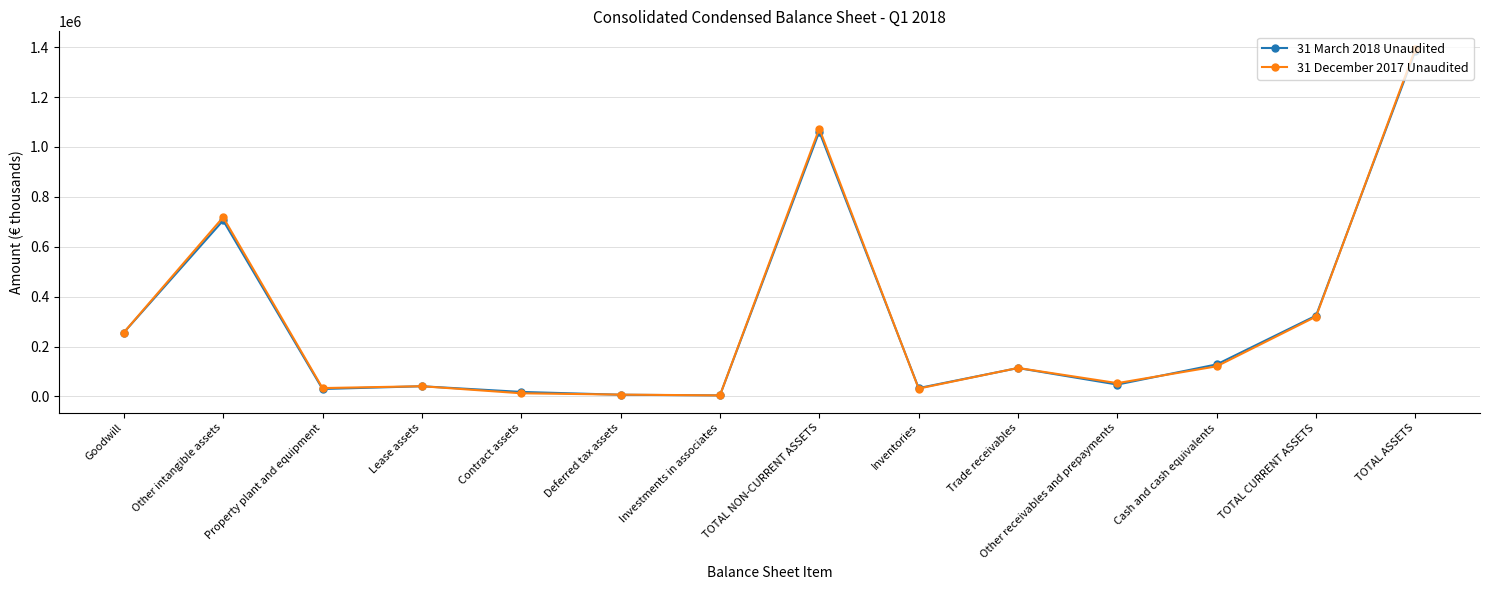

Is it true that 31 December 2017 Unaudited equals 33621 at Property plant and equipment?

True